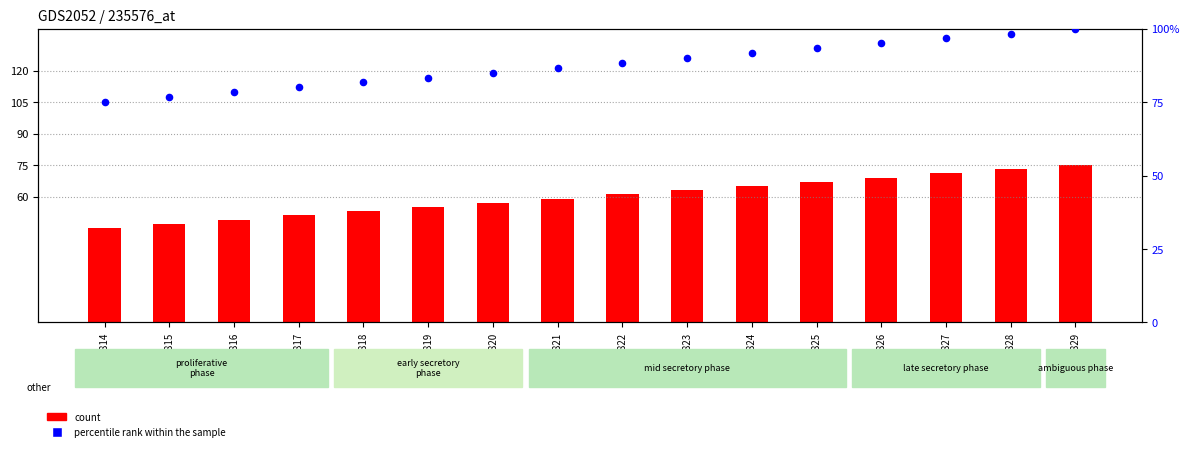

Which series has the largest total across all categories?

percentile rank within the sample